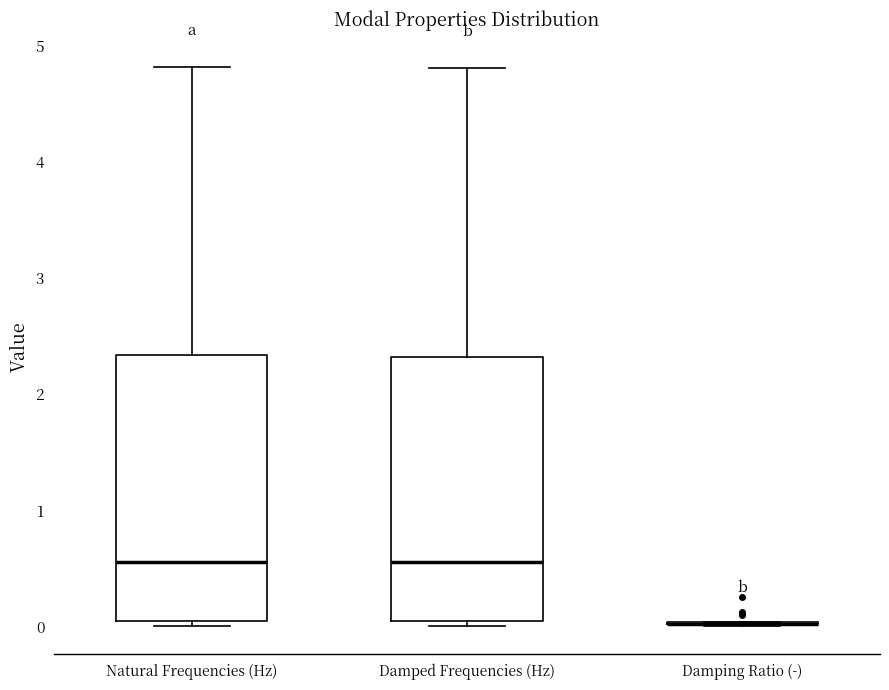

Where does the median line of the box for Damped Frequencies (Hz) sit on the y-axis? The values are not printed on the chart, so give them approximately, as read against the axis.

0.6